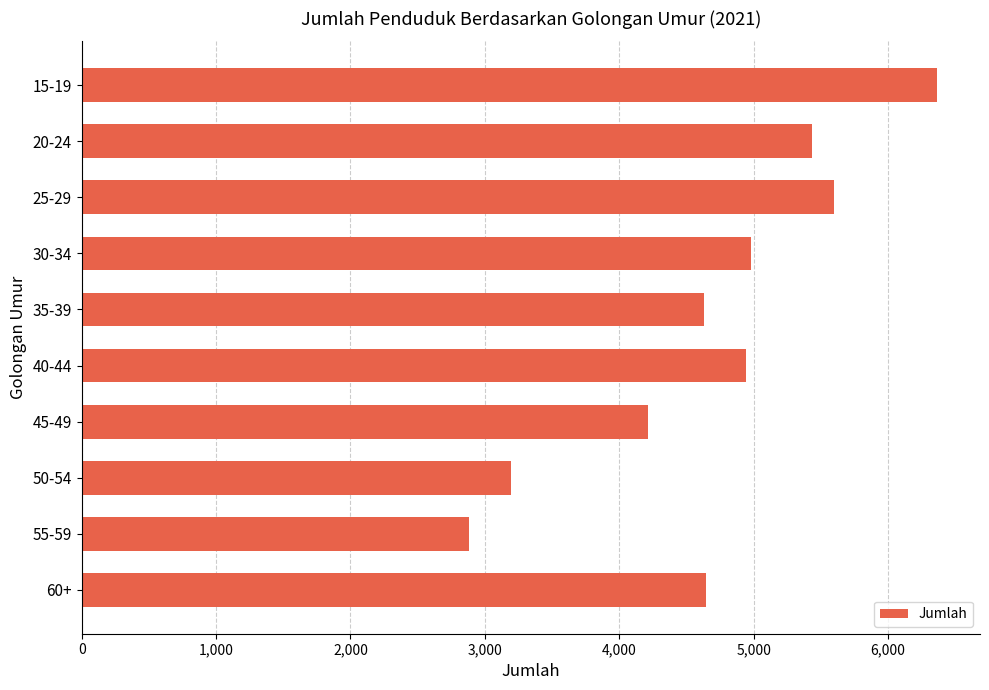

What is the sum of all values?

46881